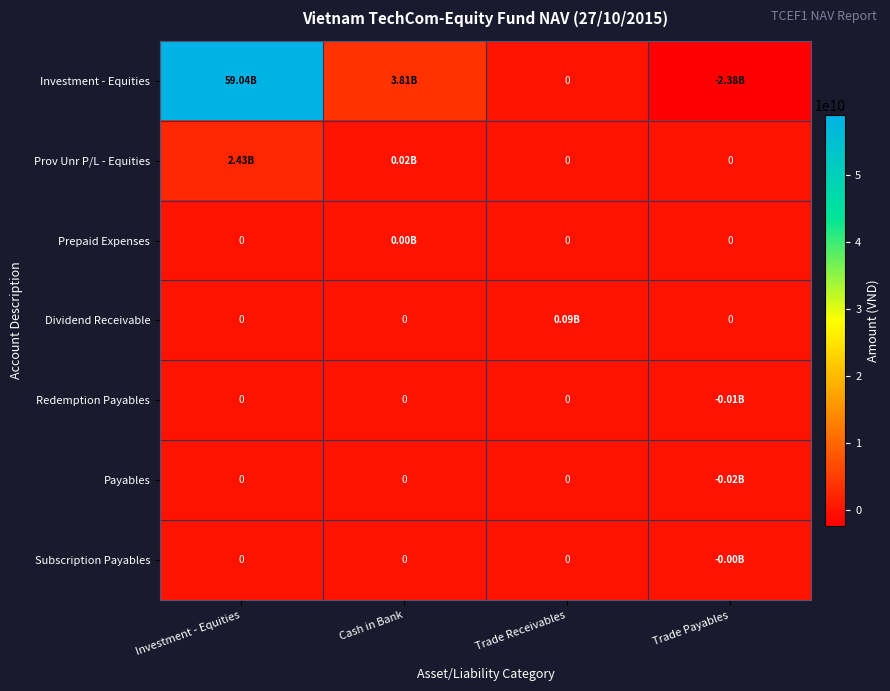

Where is Payables nearest to the value -7600000?

Investment - Equities